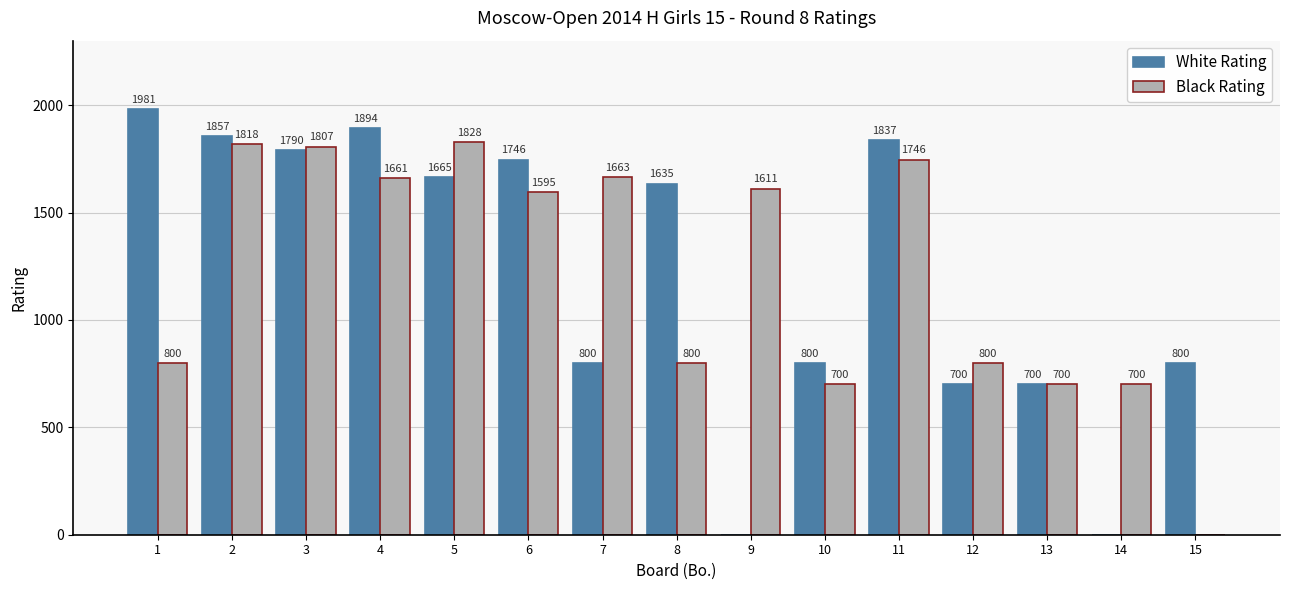

Which series has the largest total across all categories?

Black Rating